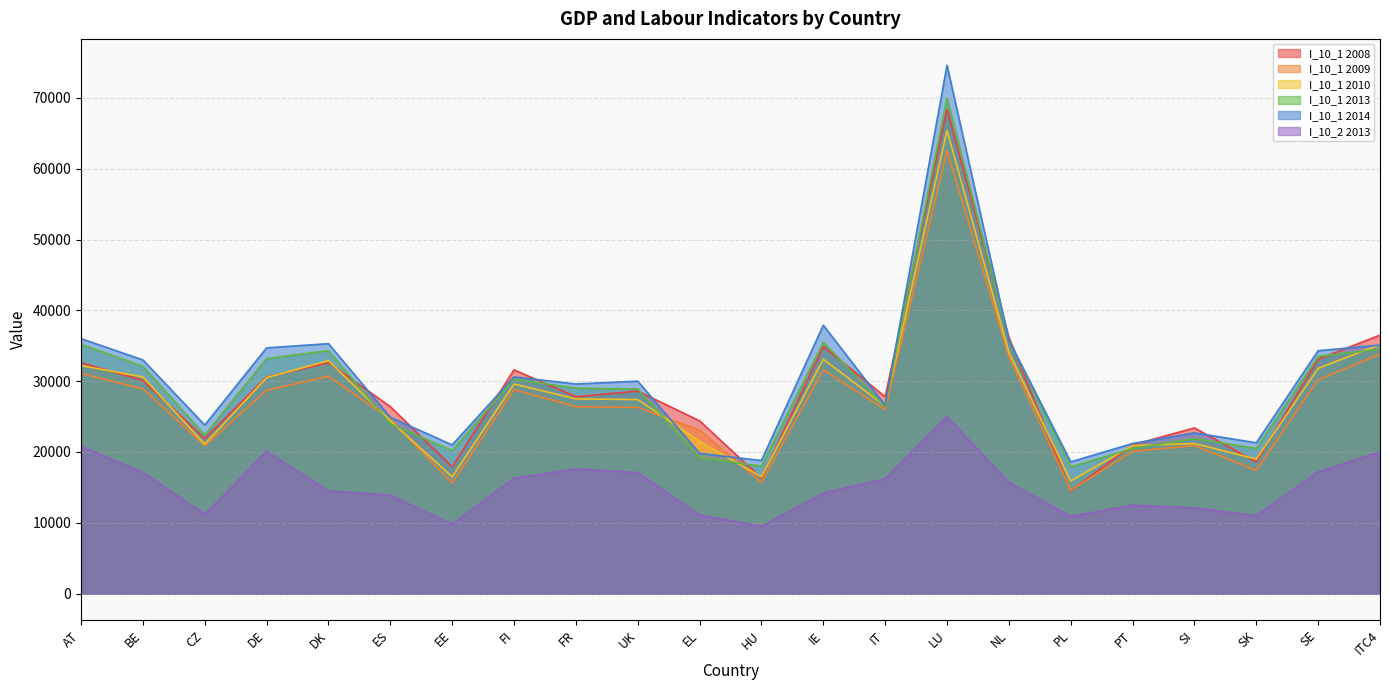

What is the sum of the I_10_1 2010 values at IT and PT?

47400